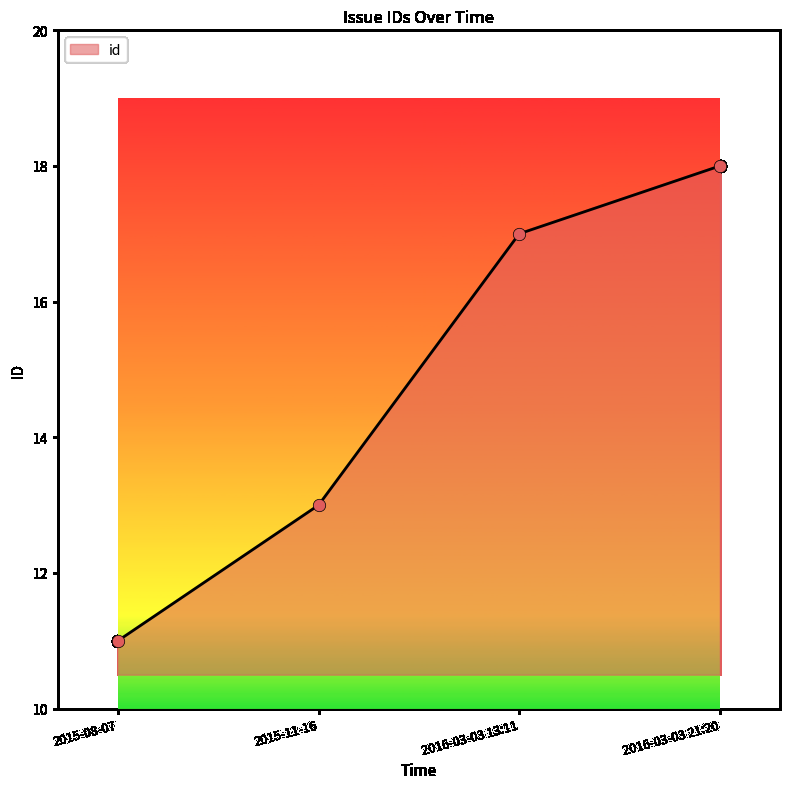

Approximately how many times larger is the value at 2015-11-16 compared to 2016-03-03 13:11?

0.8